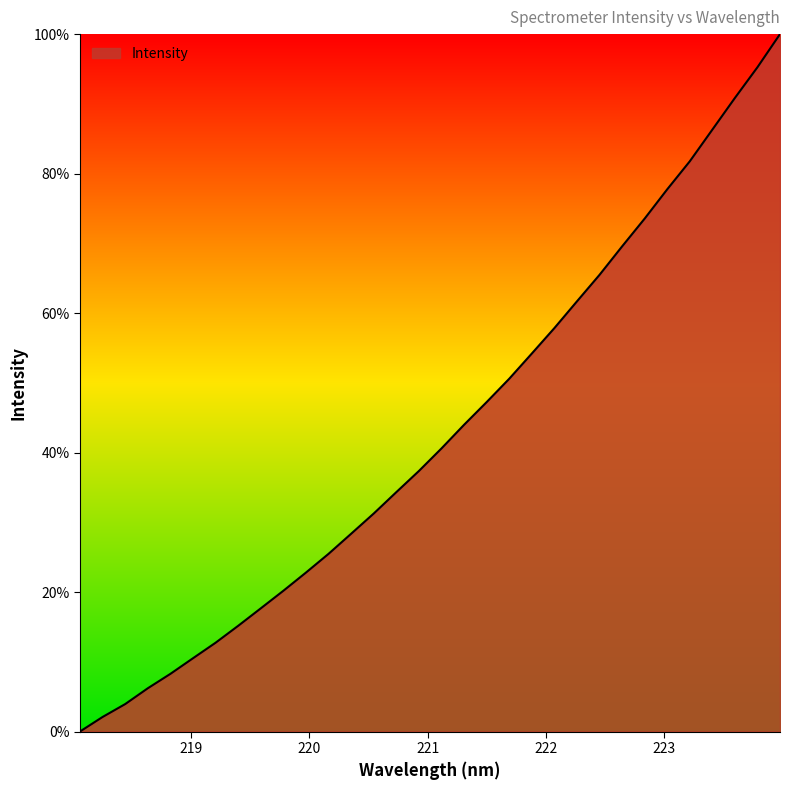

What is the maximum value shown in the chart?

100.0